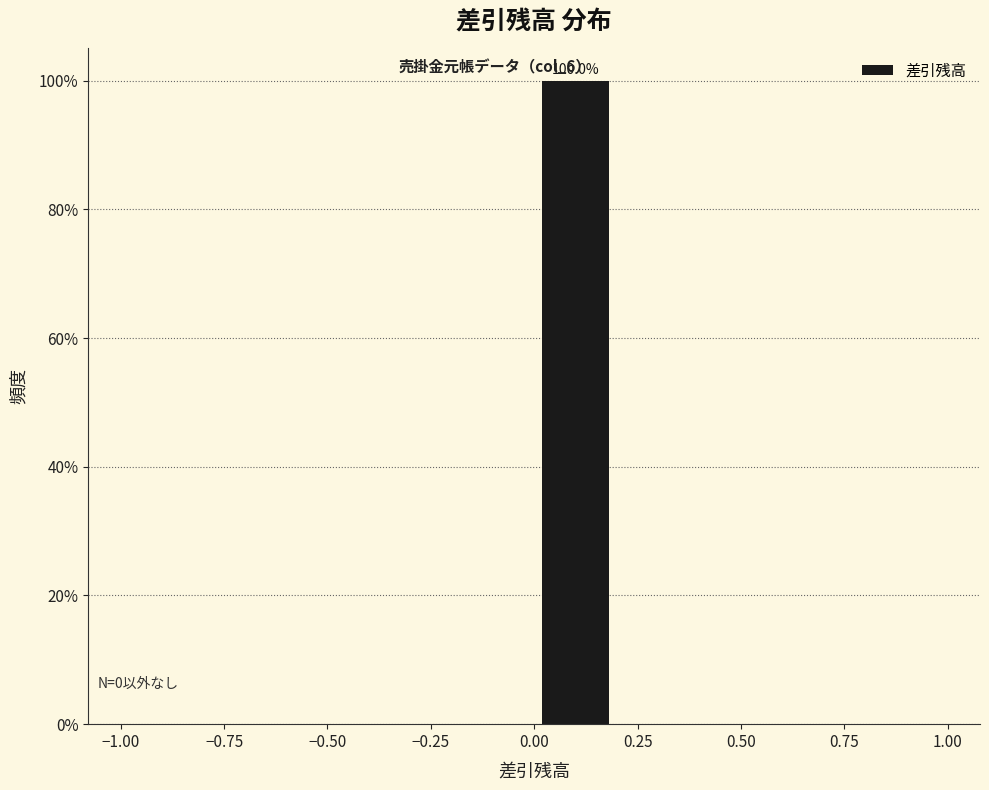

Which range on the x-axis has the tallest bar?

0.0 to 0.2